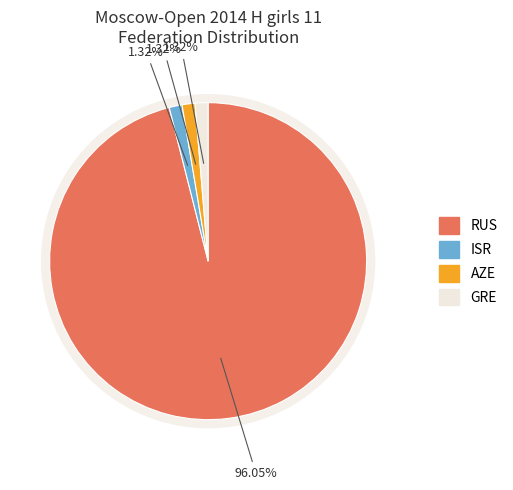

What percentage is the AZE slice, to the nearest percent?

1%